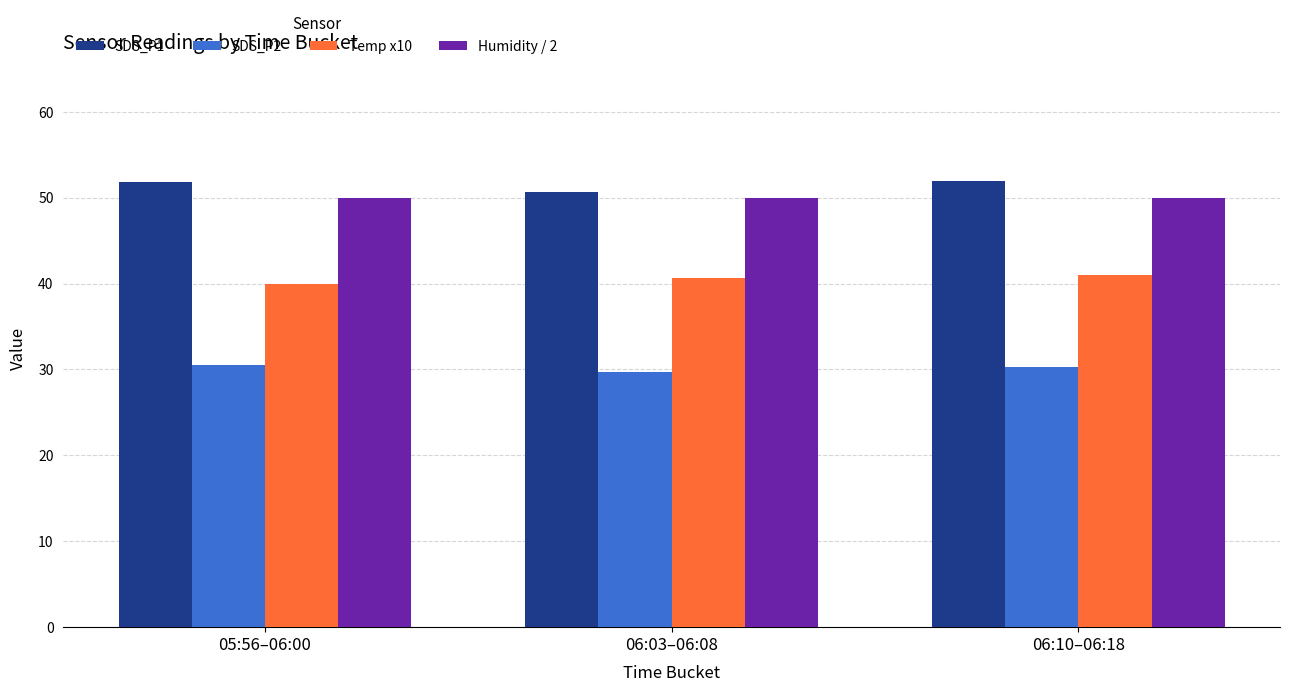

What is the sum of all SDS_P2 values?

90.6